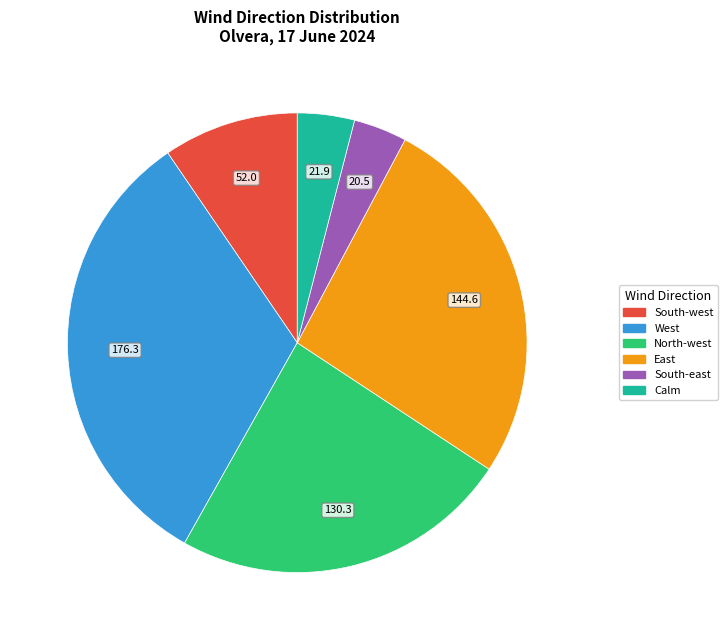

Is there a majority slice in this chart?

No